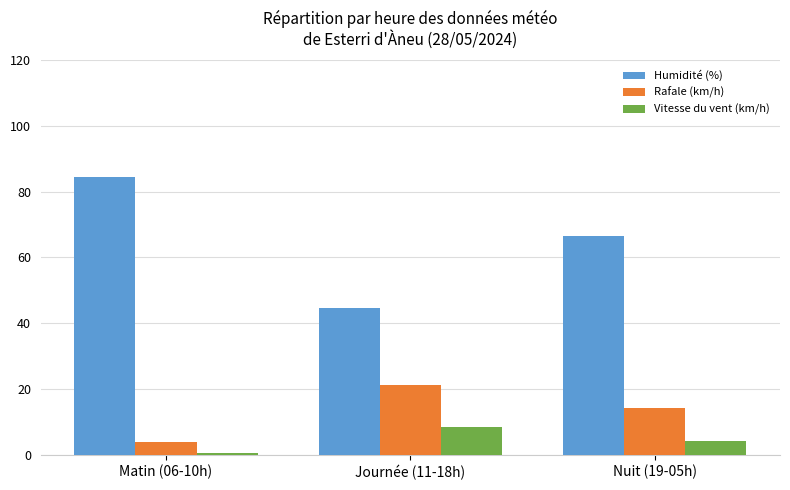

The value of Humidité (%) at Matin (06-10h) is 84.4. True or false?

True